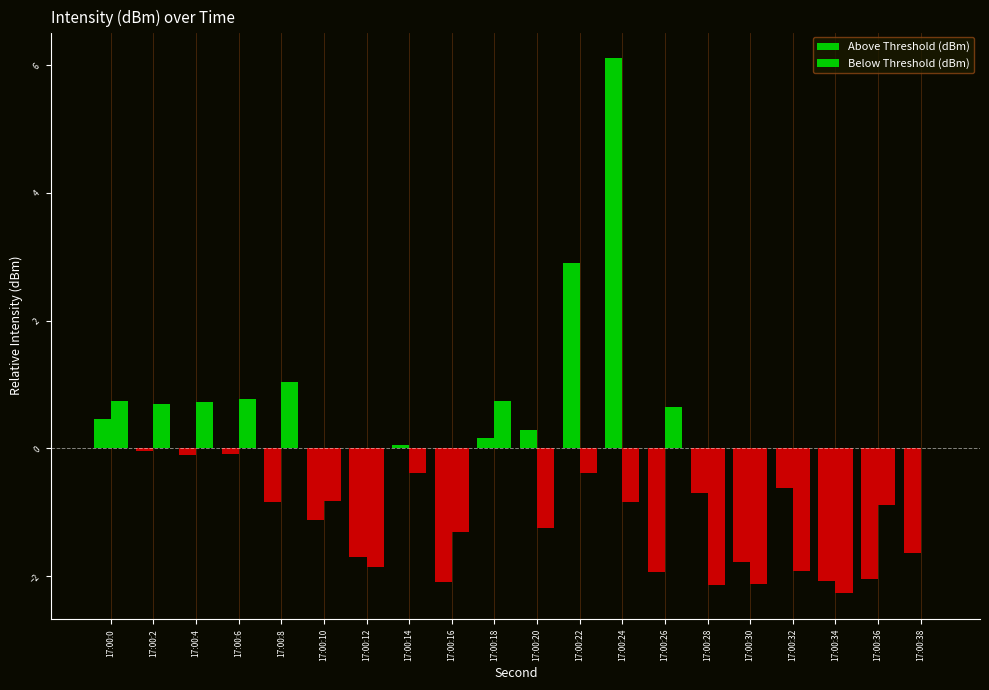

Which series changed the most between 17:00:28 and 17:00:30?

Above Threshold (dBm)